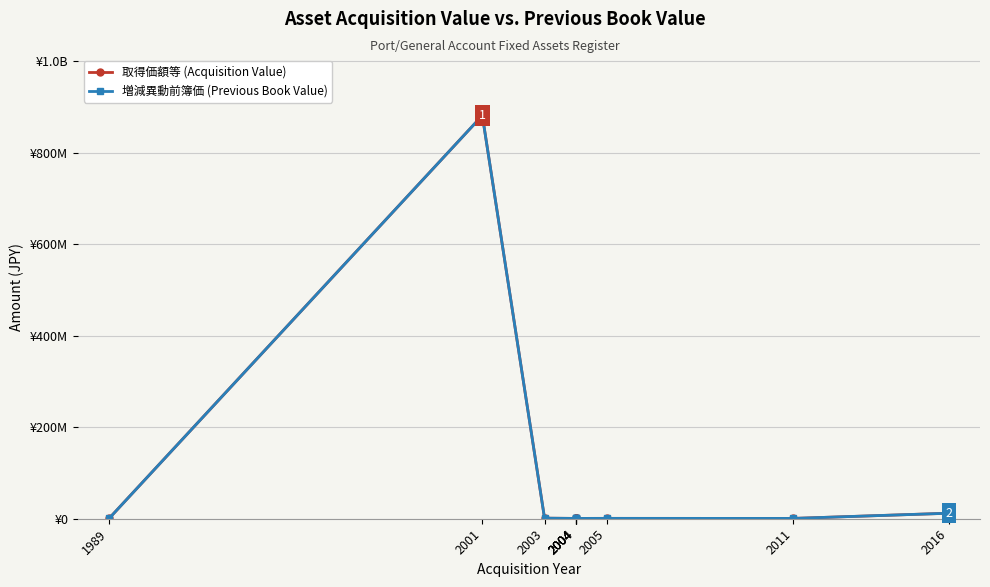

Reading left to right, extract all data points from this chart.

取得価額等 (Acquisition Value): 598224	881000000	1239000	680000	645500	645500	710000	797000	695940	12039698
増減異動前簿価 (Previous Book Value): 598223	880999999	1238999	679999	645499	645499	709999	796999	695939	12039699